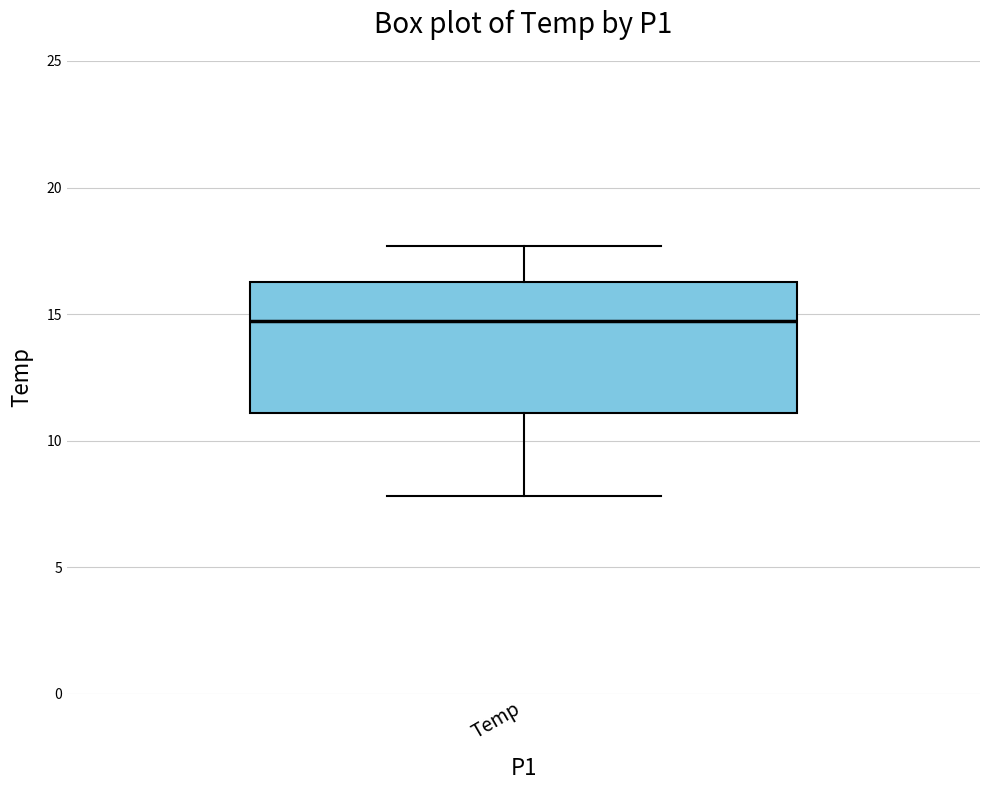

Where does the lower whisker of the box for Temp end on the y-axis? The values are not printed on the chart, so give them approximately, as read against the axis.

8.0